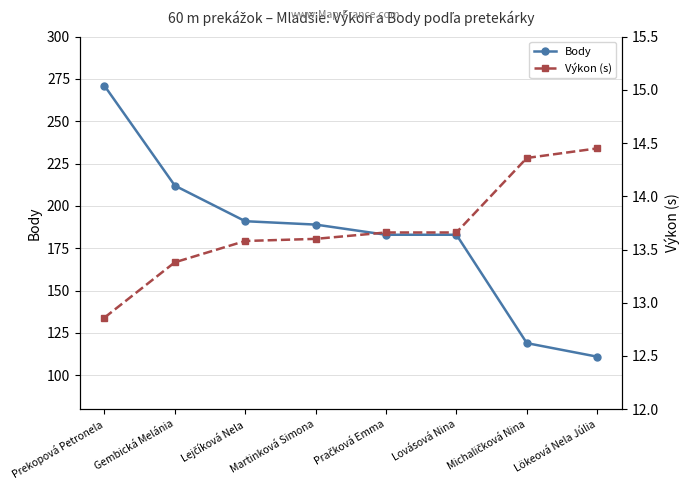

What is the difference between the maximum and minimum values in the Výkon (s) series?

1.6